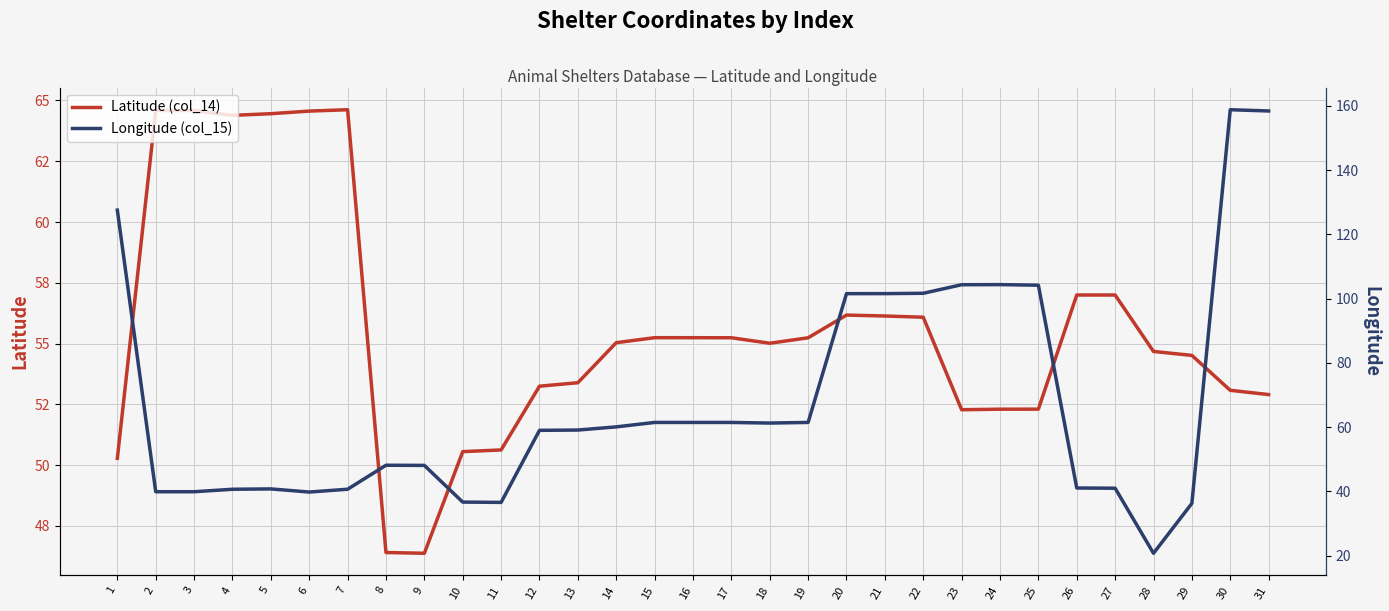

True or false: Latitude (col_14) and Longitude (col_15) cross at least once.

True